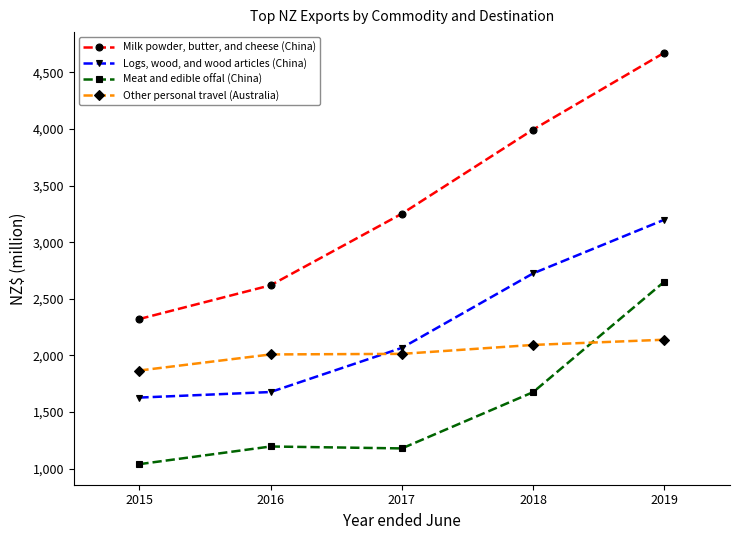

What is the average value of the Milk powder, butter, and cheese (China) series?

3373